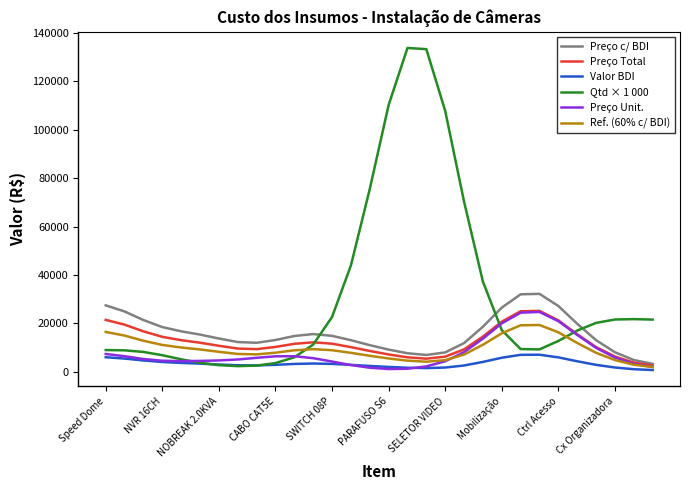

Which series has the largest total across all categories?

Qtd × 1 000